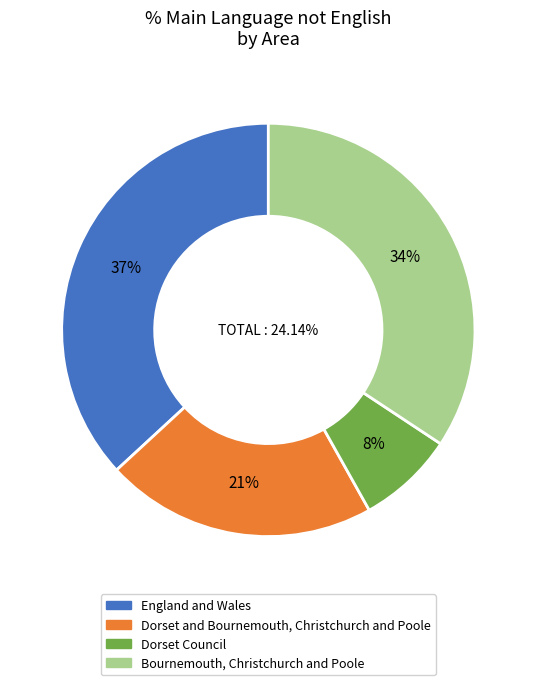

Does Dorset Council represent more than half of the total?

No